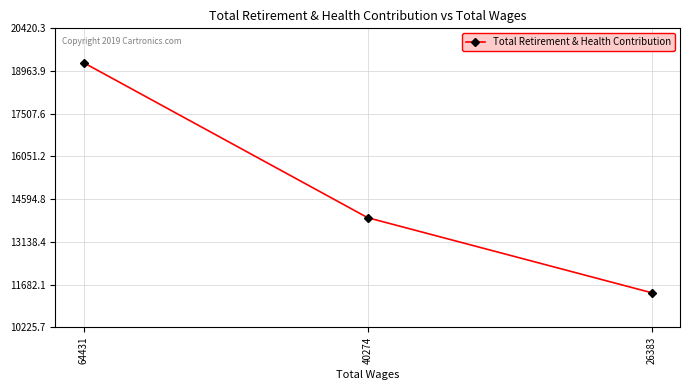

Reading right to left, transcribe all the data shown in this chart.

11402	13961	19244